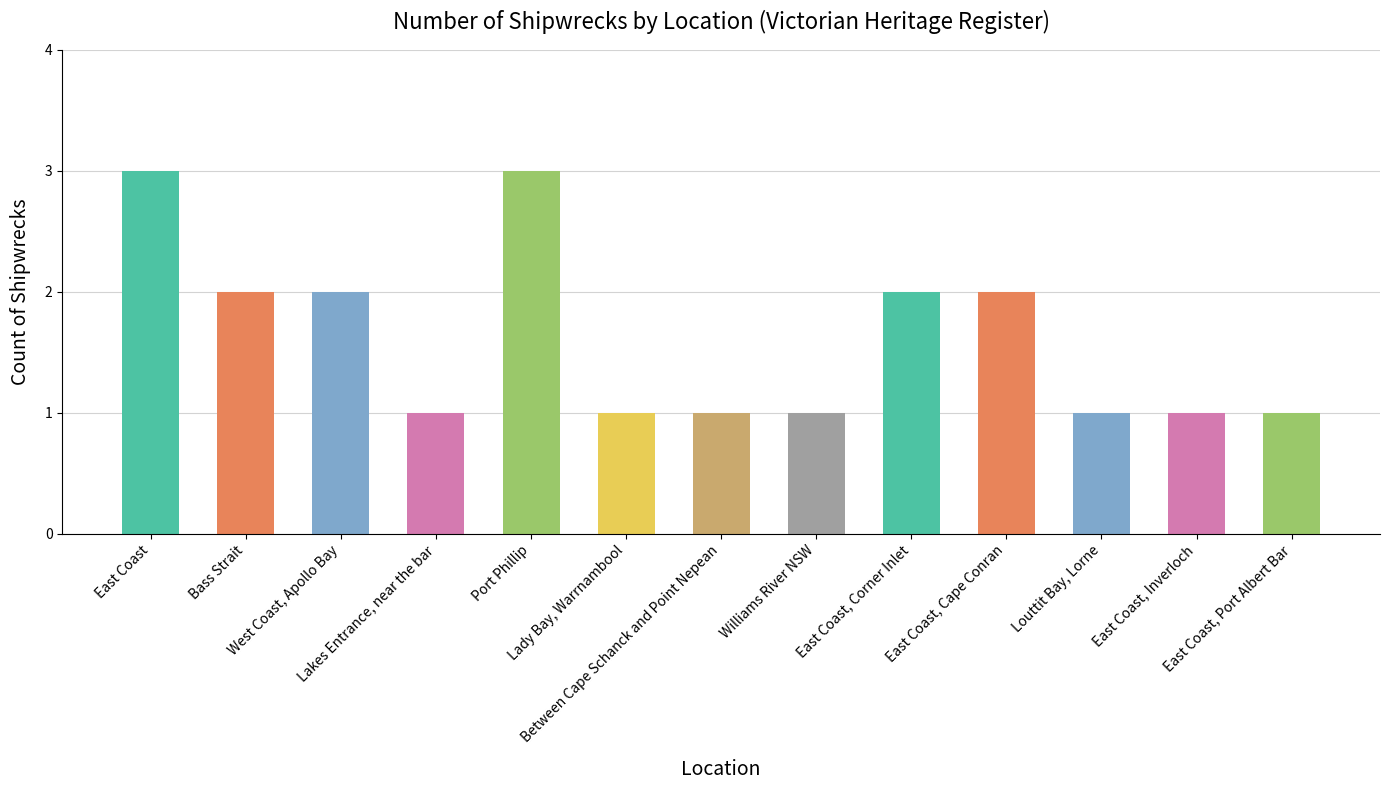

What is the sum of all values?

21